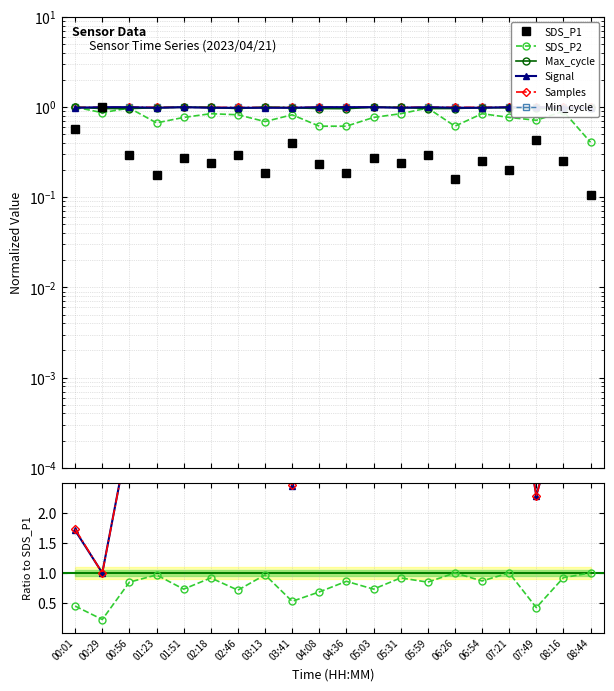

List the series in order of their peak value, lowest first.

SDS_P1, SDS_P2, Samples, Max_cycle, Signal